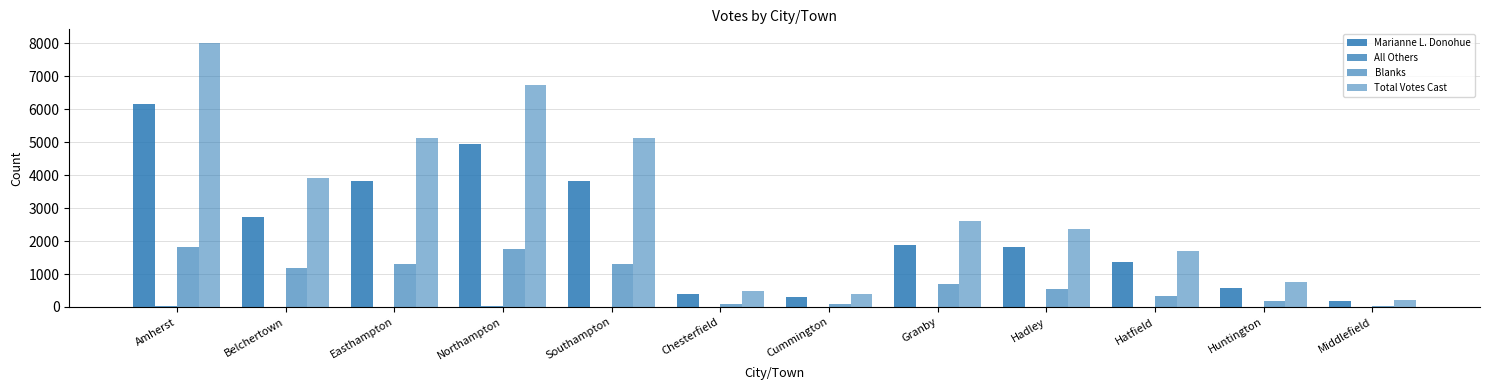

Which category has the lowest value in the Marianne L. Donohue series?

Middlefield